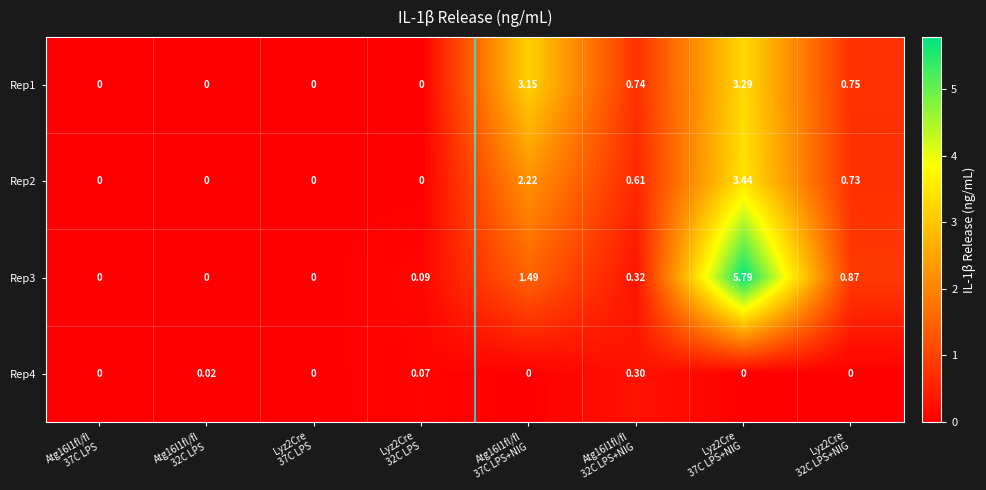

What is the spread (max minus min) of values at Atg16l1fl/fl
32C LPS+NIG?

0.4